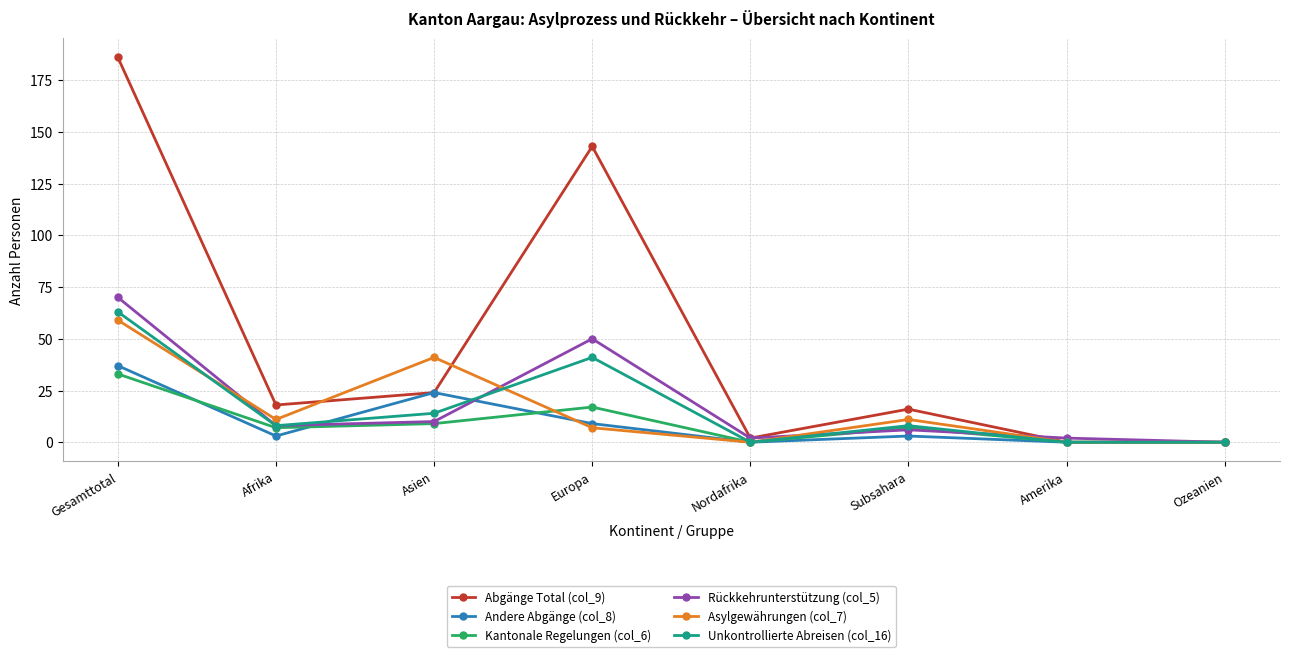

True or false: Rückkehrunterstützung (col_5) has more than 1 points higher than both neighbors.

True